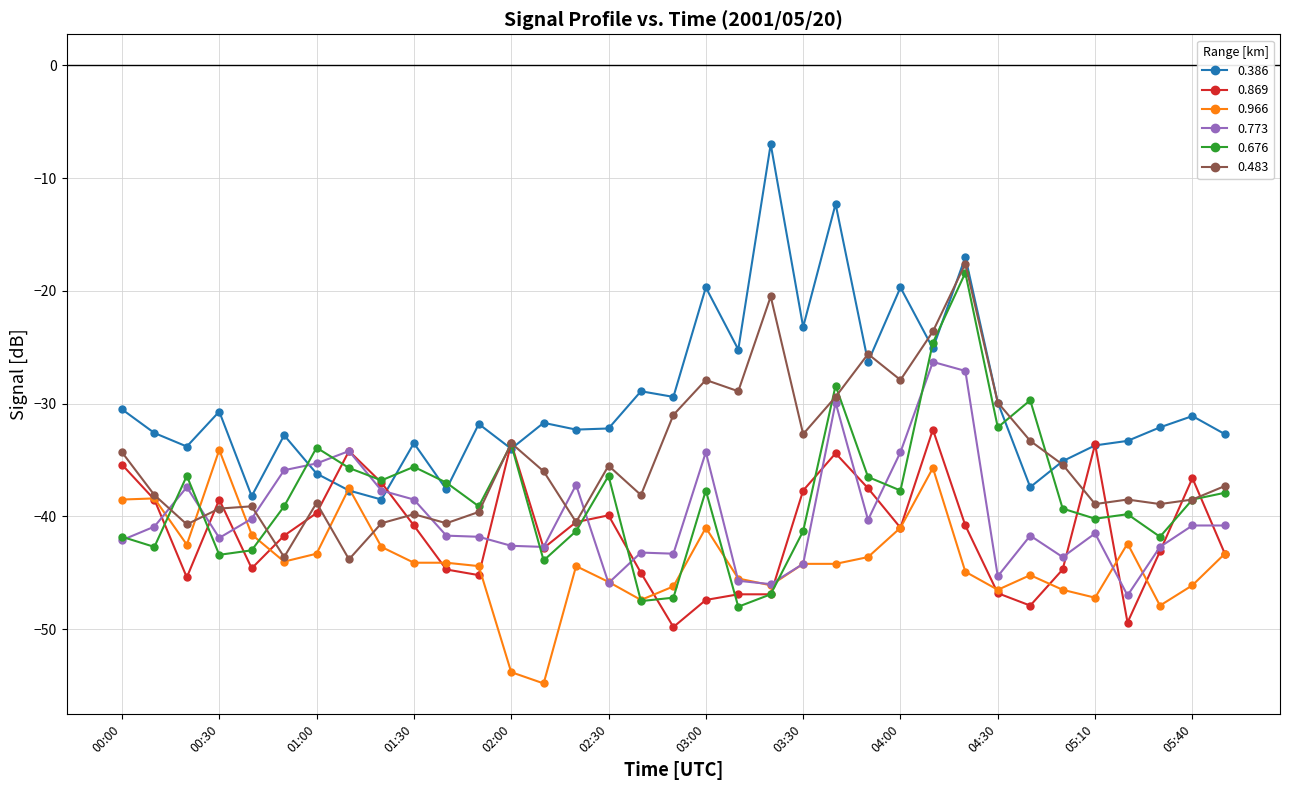

What is the value of the 0.869 point at the 26th from the left?

-32.3